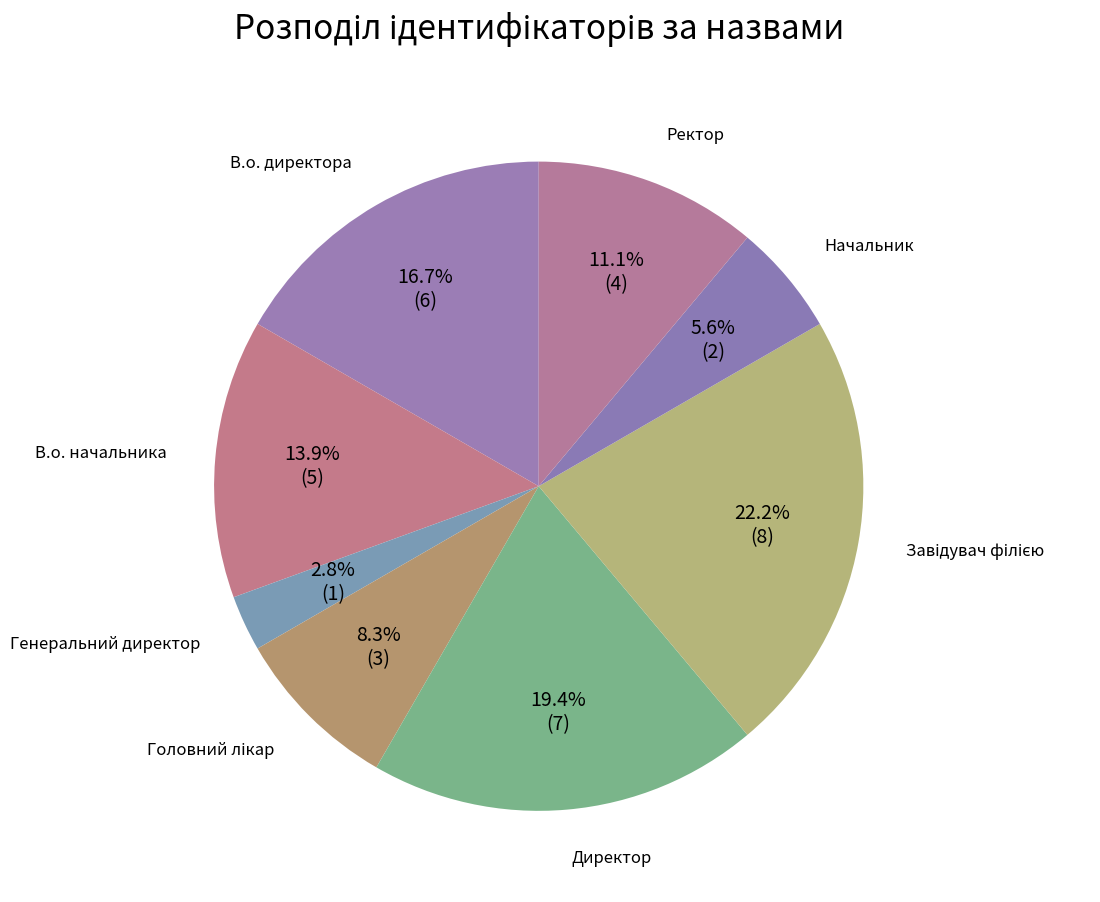

How many segments does this pie chart have?

8